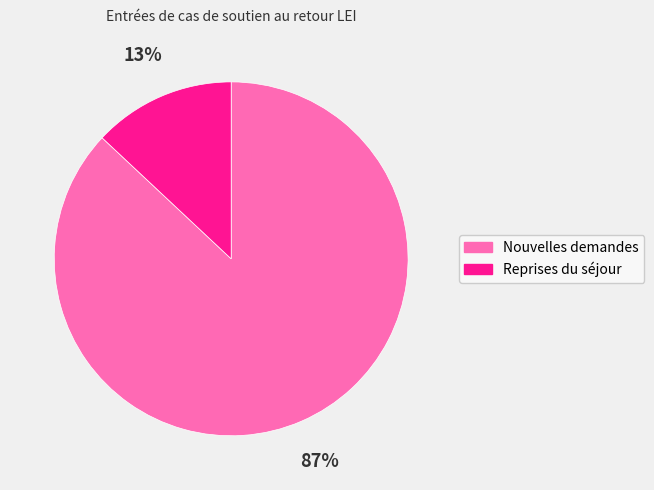

Does Reprises du séjour represent more than half of the total?

No